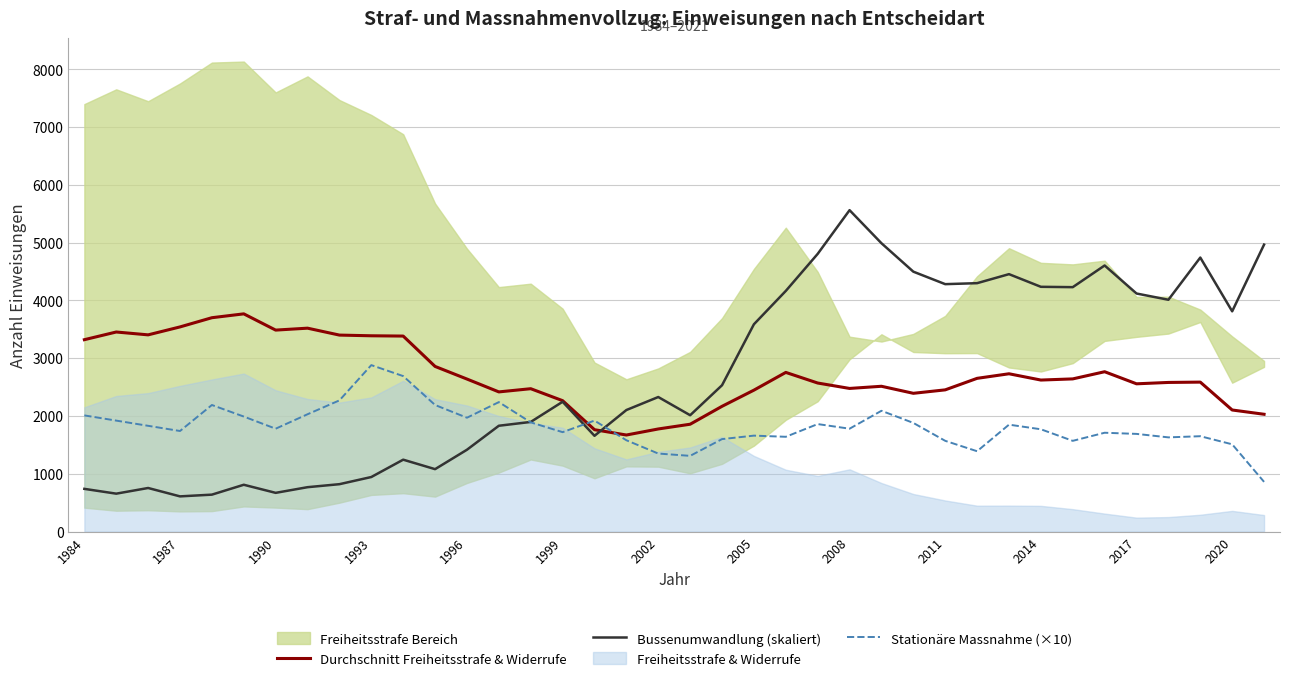

How many categories are shown in the chart?

38